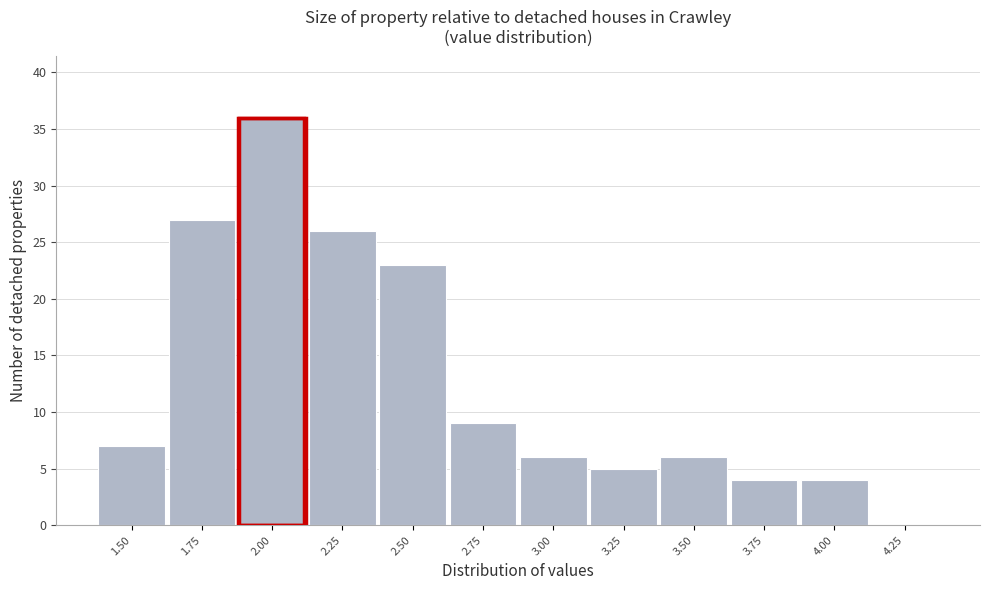

Reading left to right, what are all the values shown in this chart?

1.50=7	1.75=27	2.00=36	2.25=26	2.50=23	2.75=9	3.00=6	3.25=5	3.50=6	3.75=4	4.00=4	4.25=0